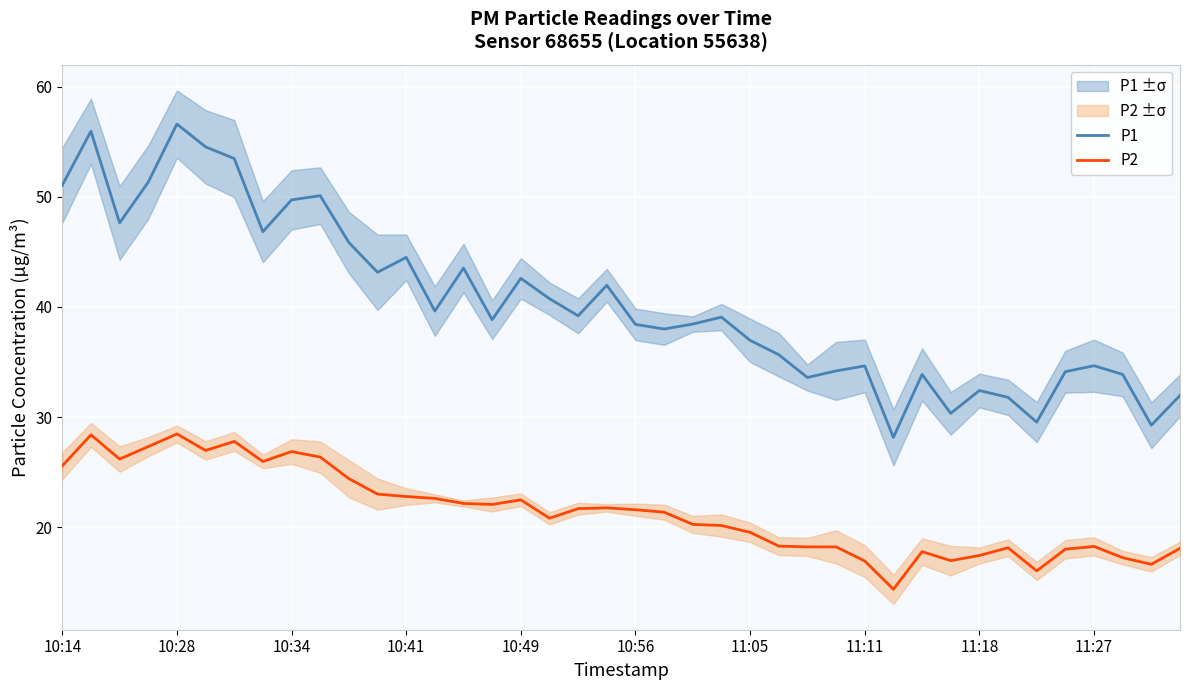

What is the lowest value of the P2 series?

14.4